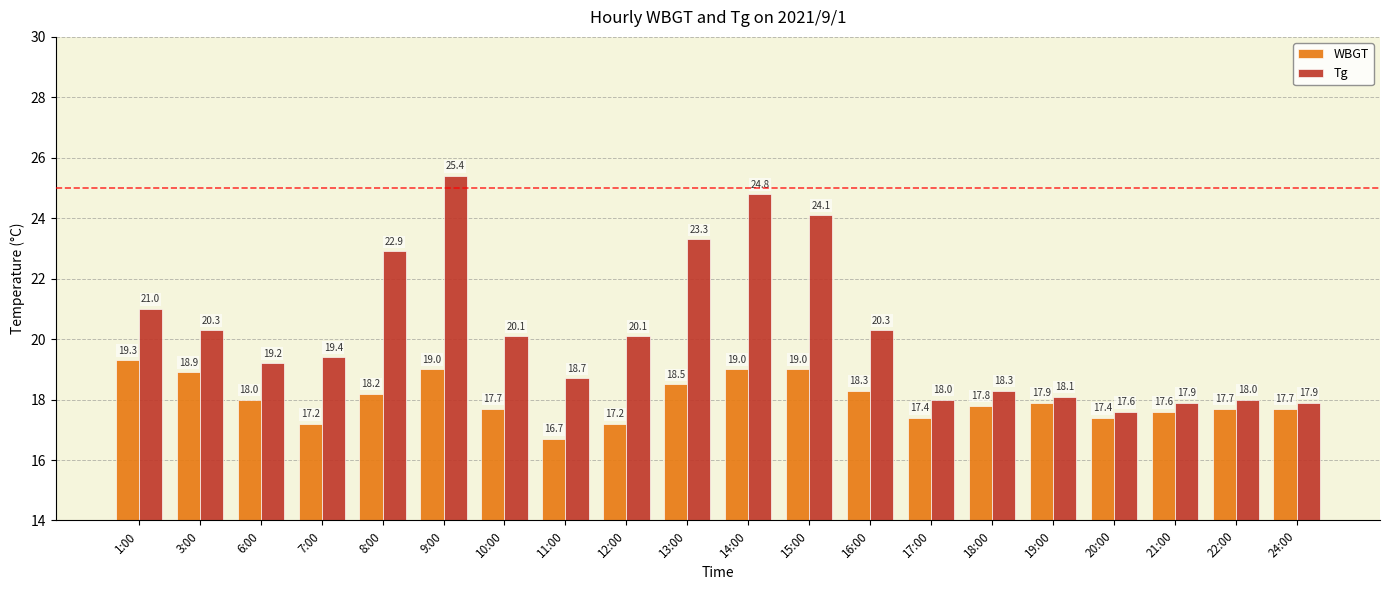

What is the value of the Tg bar at the 6th from the left?

25.4